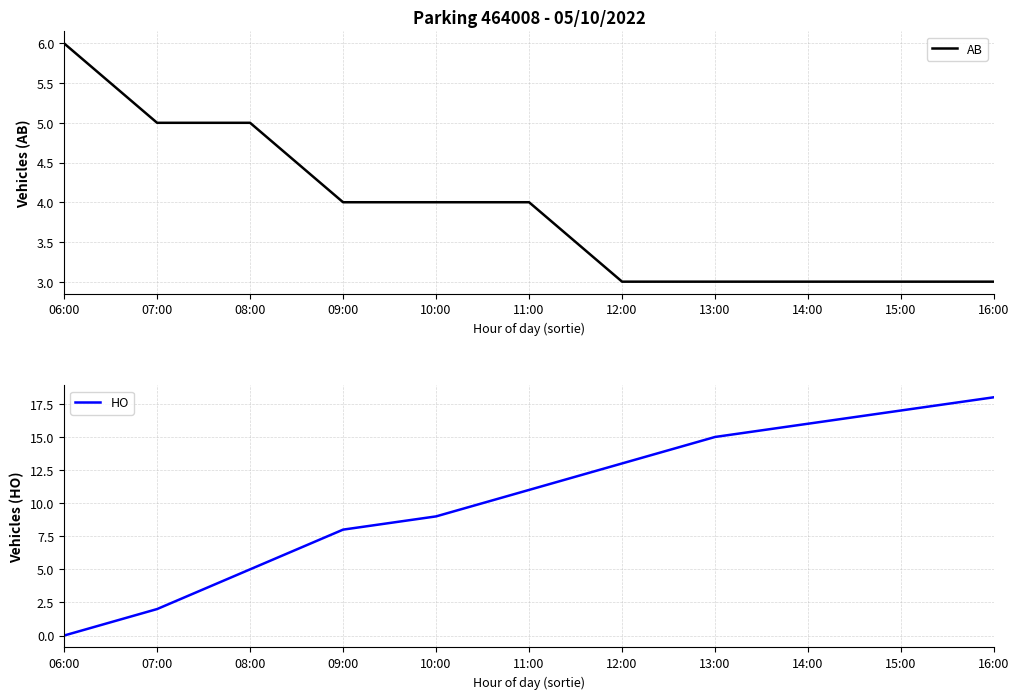

How many lines are shown in the chart?

2